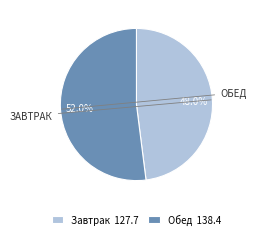

How many segments does this pie chart have?

2